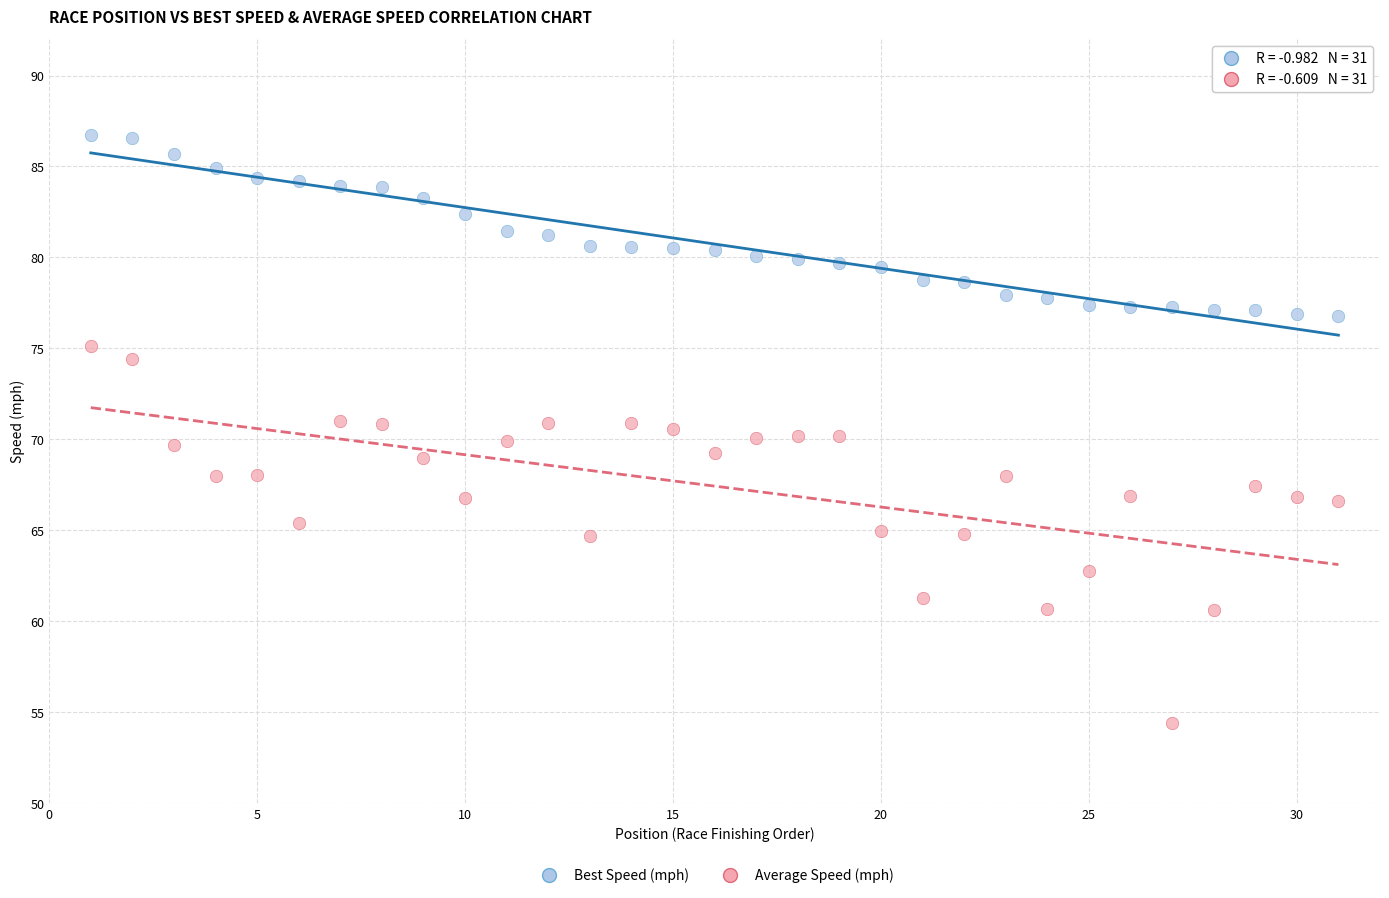

Across all data points, what is the range of Y values (max minus min)?

32.3